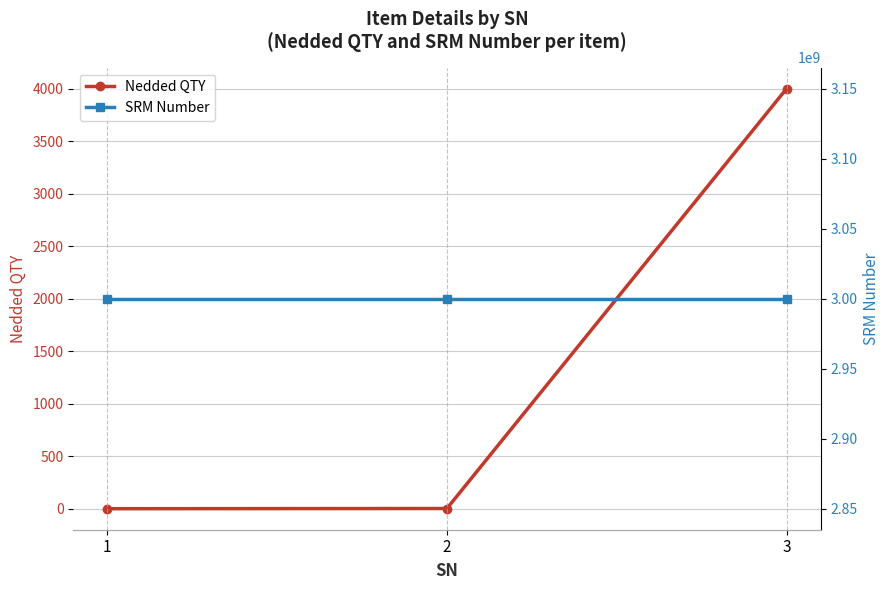

What is the spread (max minus min) of values at 1?

3000016230